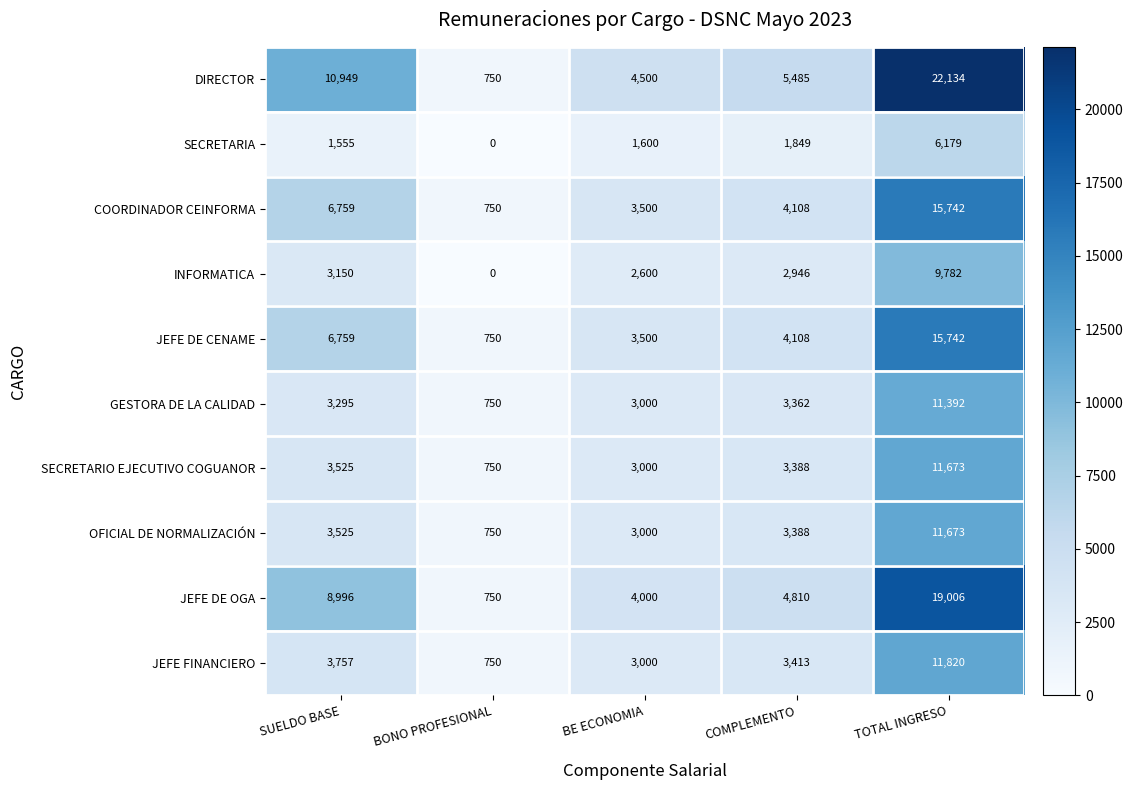

List the labels in order of INFORMATICA value, smallest first.

BONO PROFESIONAL, BE ECONOMIA, COMPLEMENTO, SUELDO BASE, TOTAL INGRESO